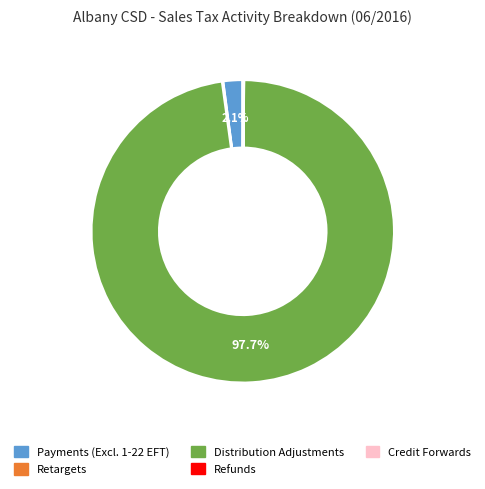

Is there a majority slice in this chart?

Yes